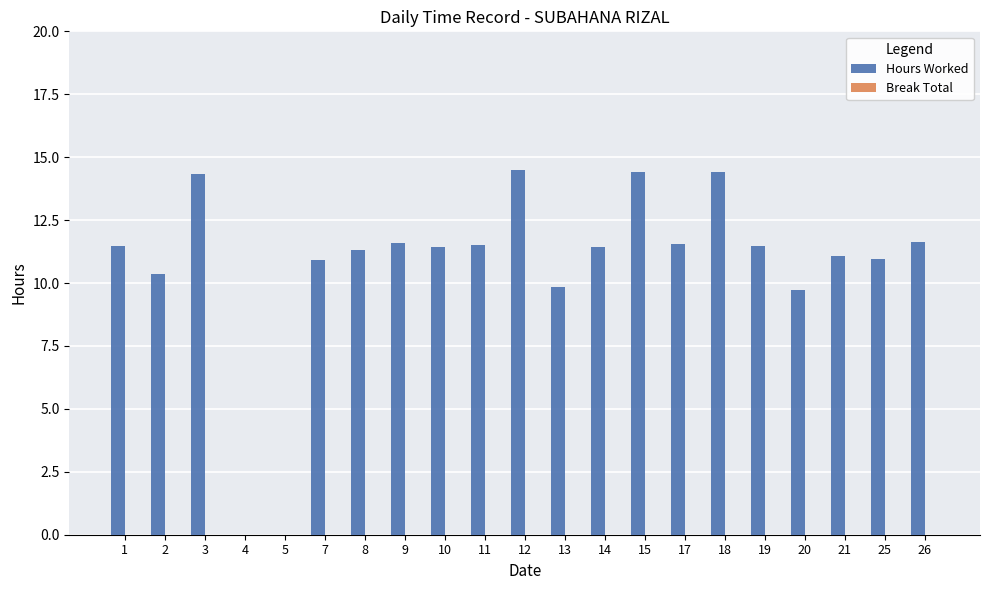

What is the sum of the values at 2 and 15?

24.8